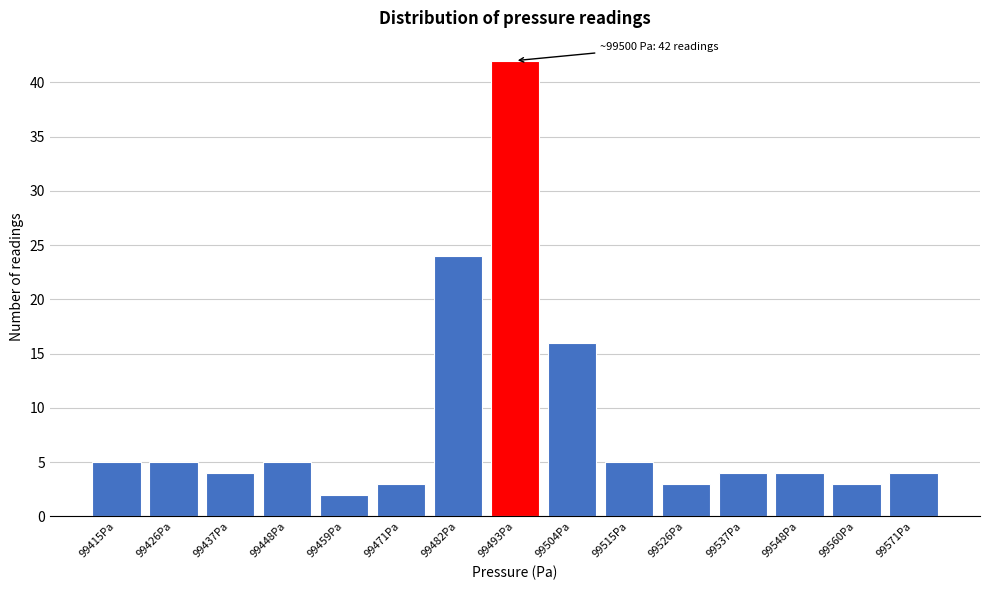

Reading left to right, list all the values displayed in this chart.

99415Pa=5	99426Pa=5	99437Pa=4	99448Pa=5	99459Pa=2	99471Pa=3	99482Pa=24	99493Pa=42	99504Pa=16	99515Pa=5	99526Pa=3	99537Pa=4	99548Pa=4	99560Pa=3	99571Pa=4